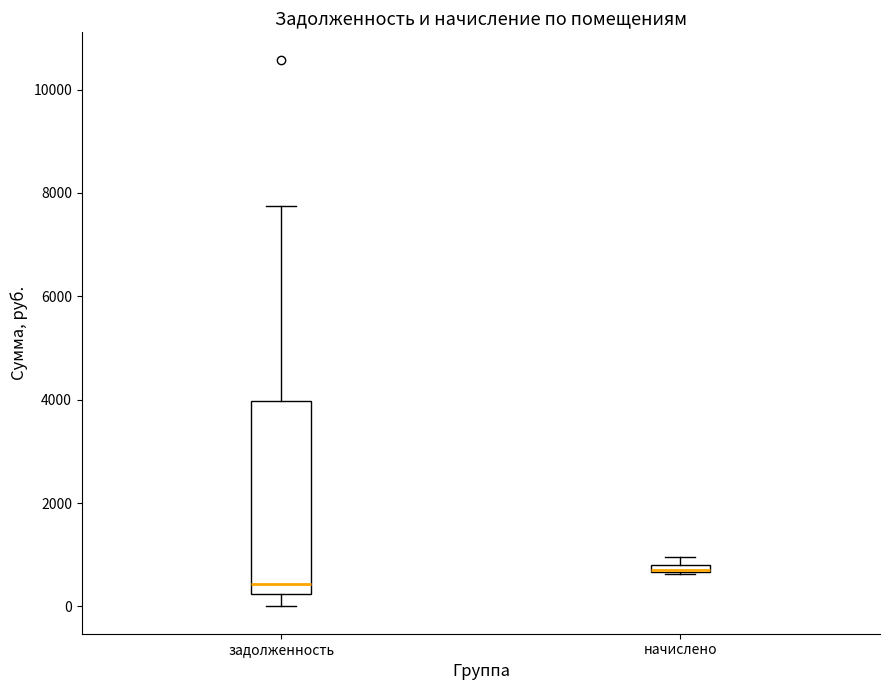

Where is the lower edge of the box for начислено on the y-axis? The values are not printed on the chart, so give them approximately, as read against the axis.

600